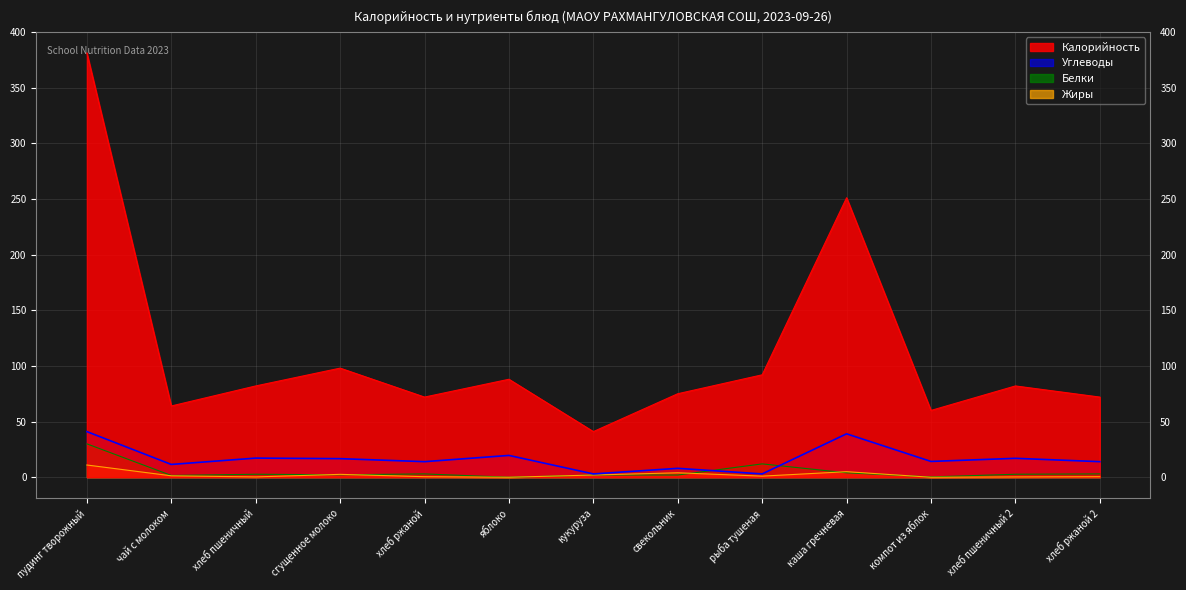

Rank the series at хлеб пшеничный from highest to lowest value.

Калорийность, Углеводы, Белки, Жиры